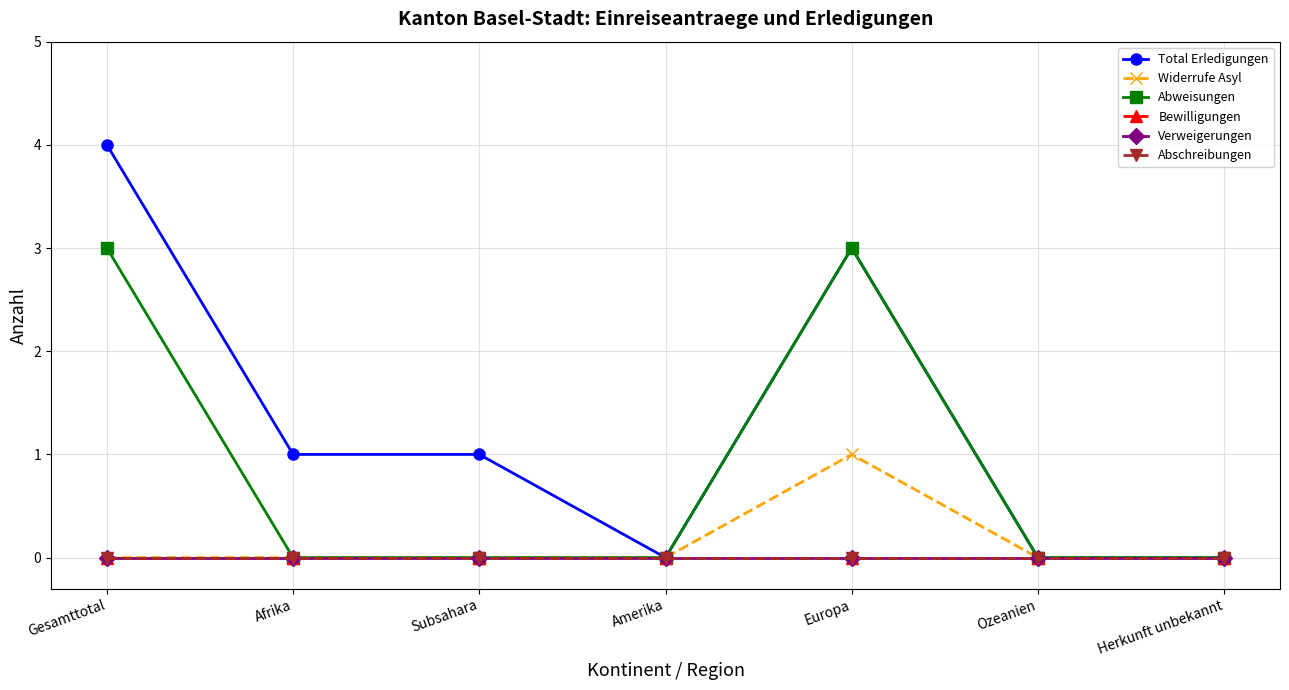

Is this an area chart (filled region under the line)?

No